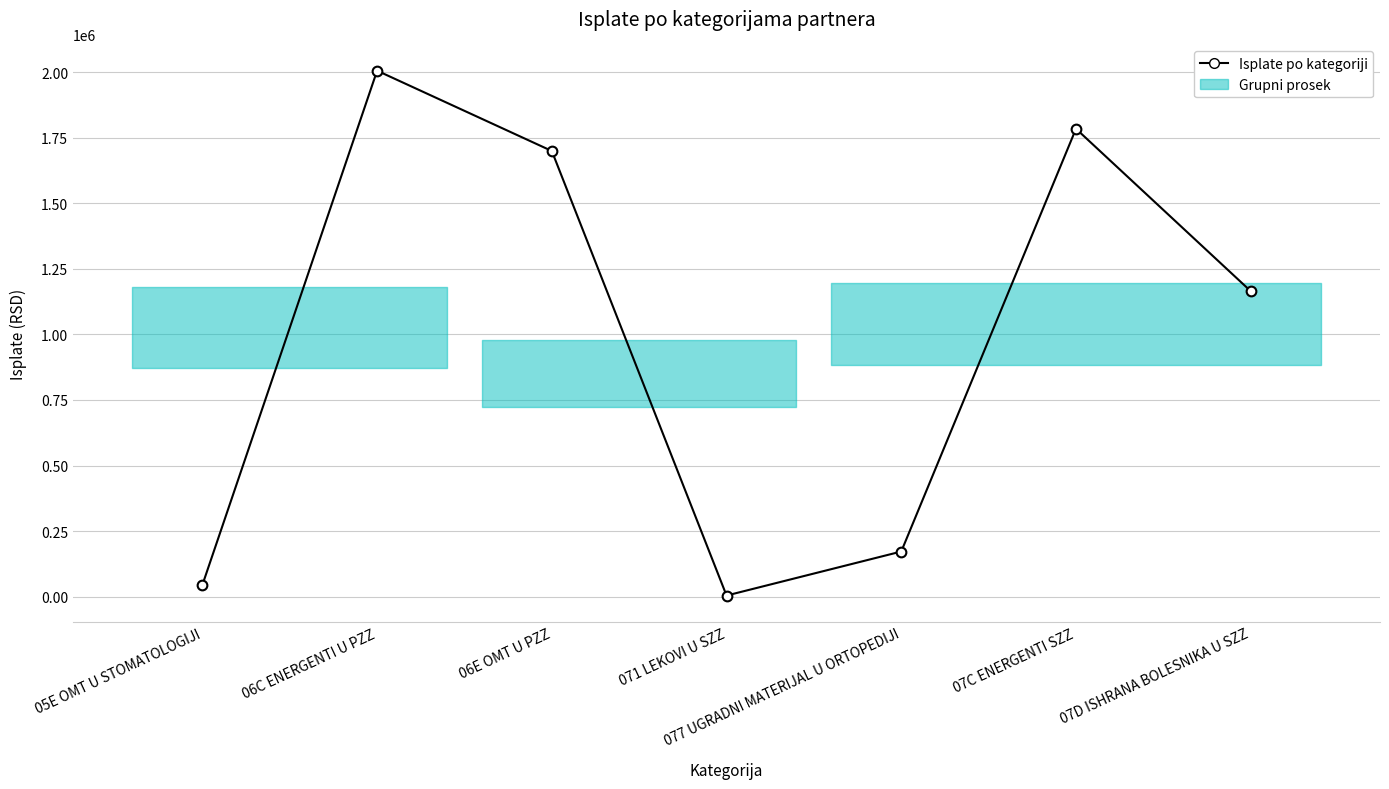

Count the number of values greater than 1164887.

4